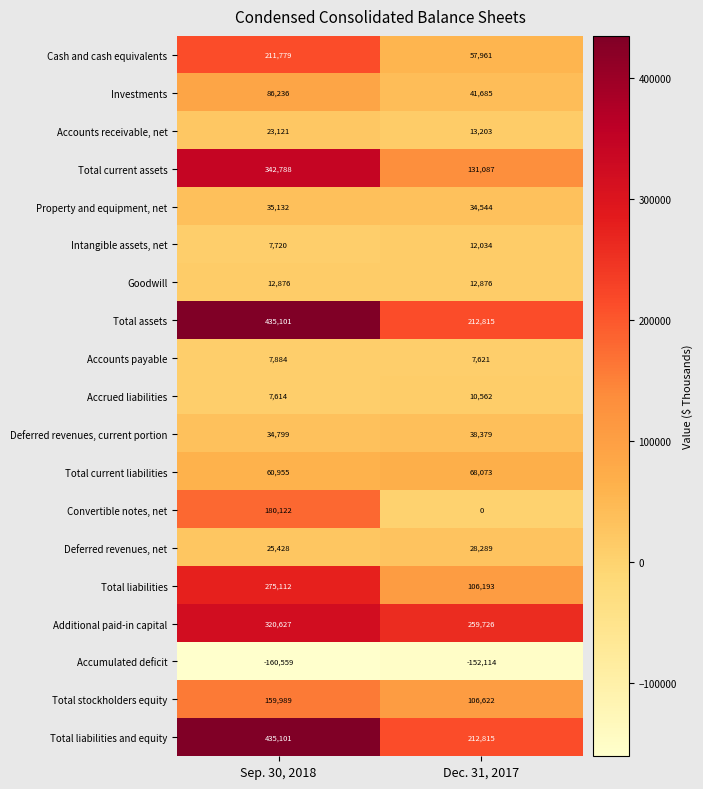

What is the sum of all Total current assets values?

473875